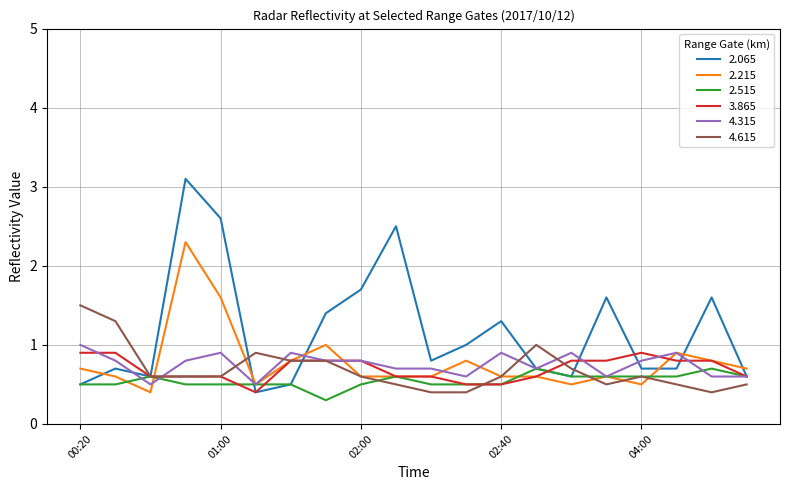

Which series has the largest total across all categories?

2.065